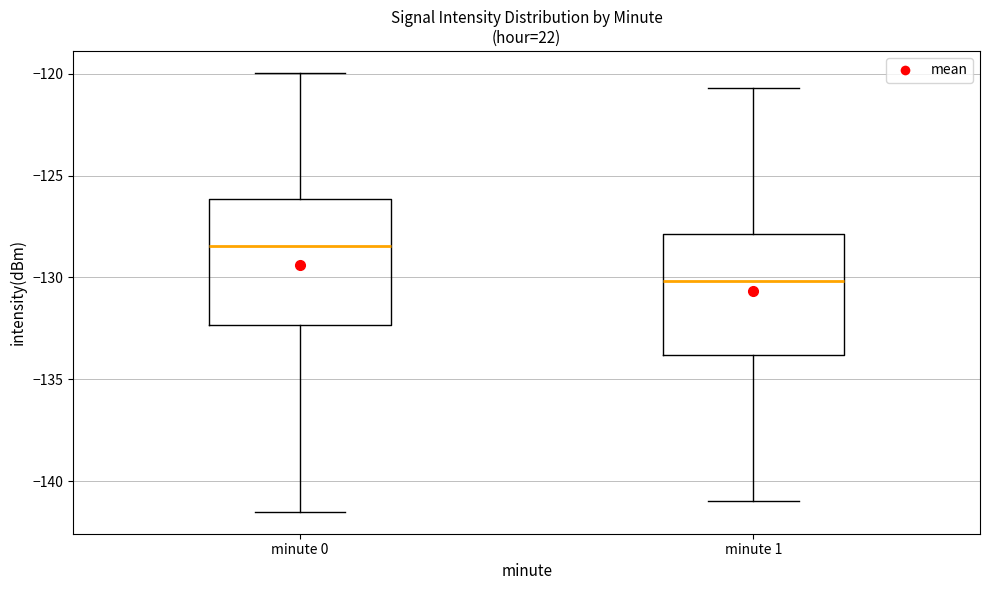

Reading left to right, read every box against the y-axis: the position of its median line, the range the box covers, and the ends of its whiskers. The values are not printed on the chart, so give them approximately, as read against the axis.

minute 0: median -128.5, box -132.5 to -126.0, whiskers -141.5 to -120.0
minute 1: median -130.0, box -134.0 to -128.0, whiskers -141.0 to -120.5